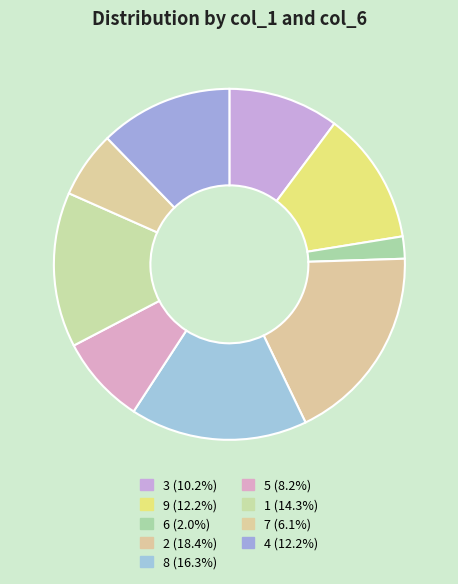

Is it true that 1 is 14% of the pie?

True